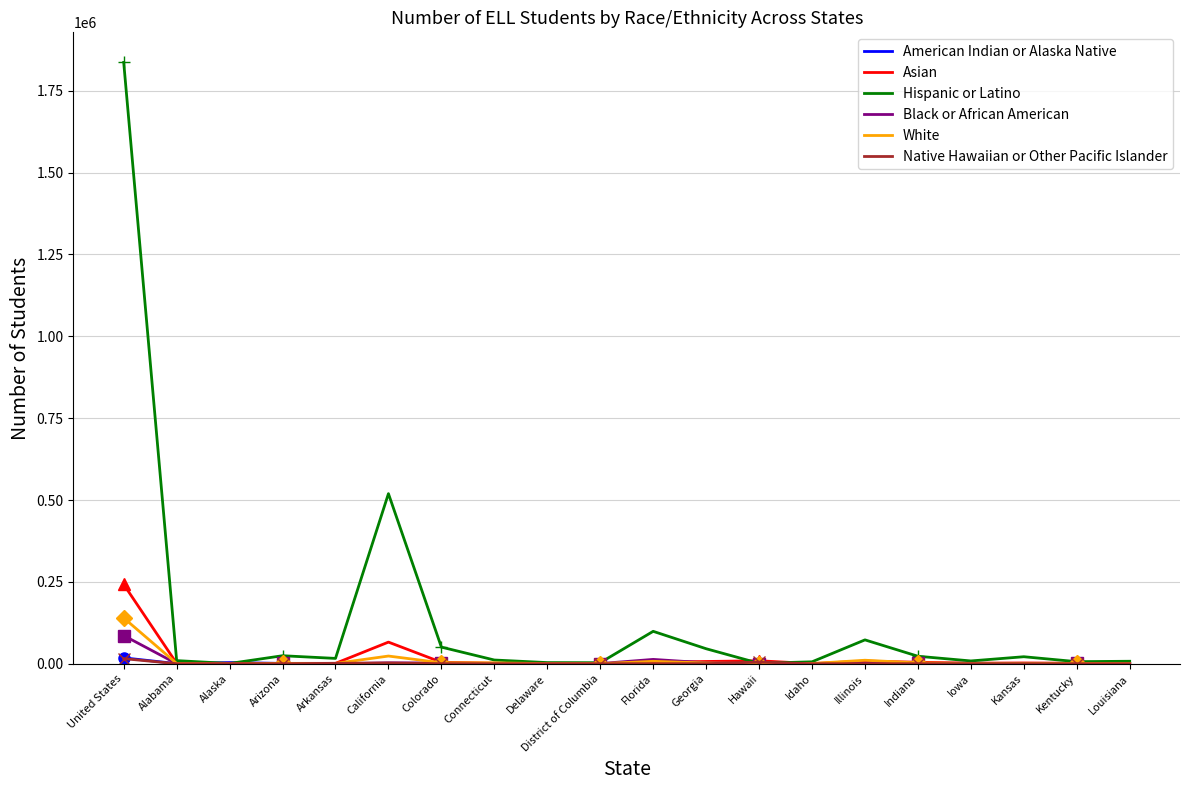

How many series are shown in this chart?

6